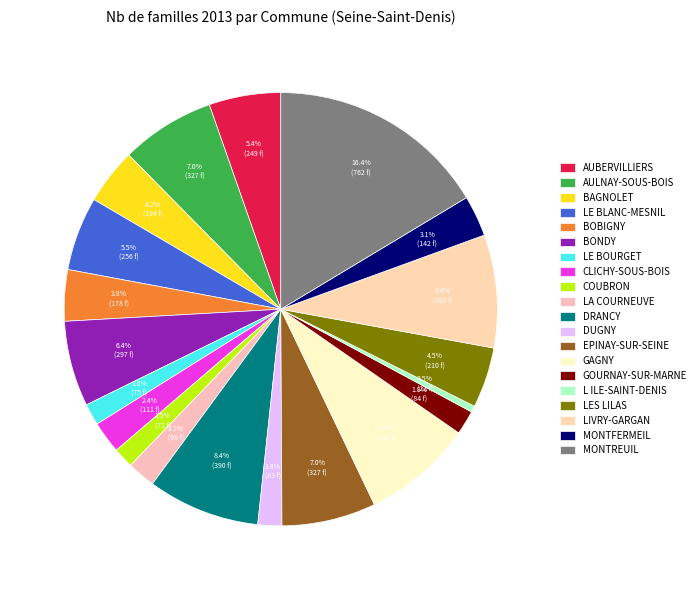

Which slice is the smallest?

L ILE-SAINT-DENIS